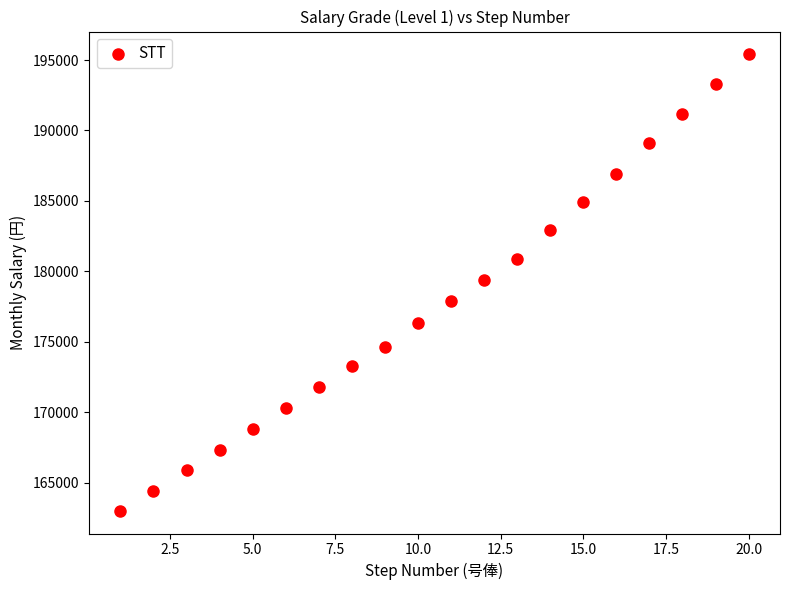

What is the range of X values (max minus min)?

19